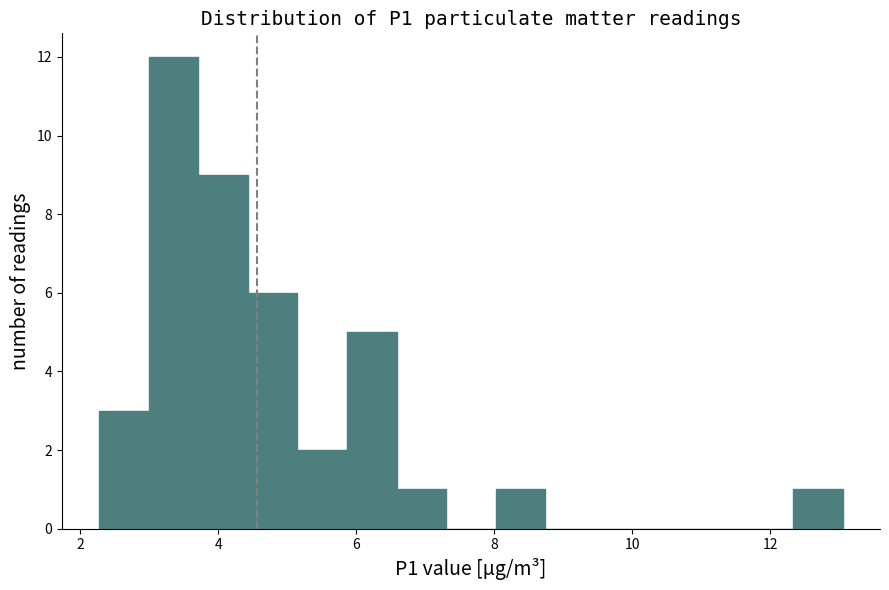

Around what value on the x-axis is the tallest bar? Give the approximate position of its centre, as read against the axis.

3.4